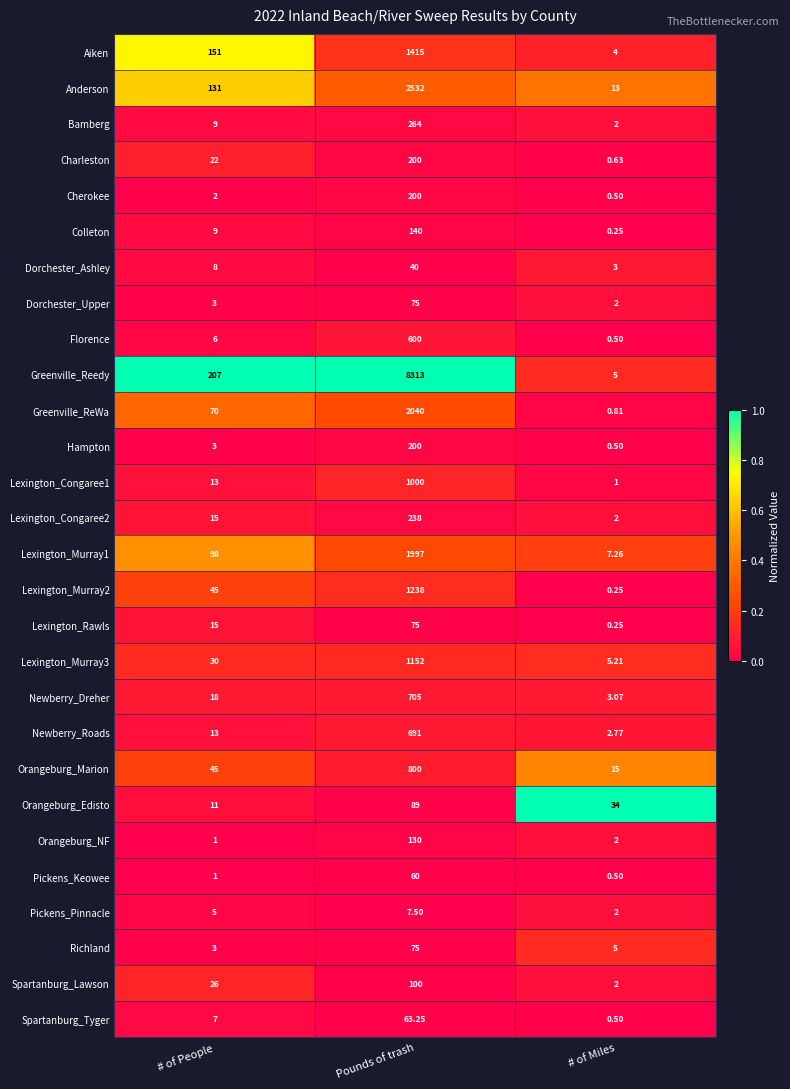

At which label is Greenville_Reedy closest to 4159?

# of People